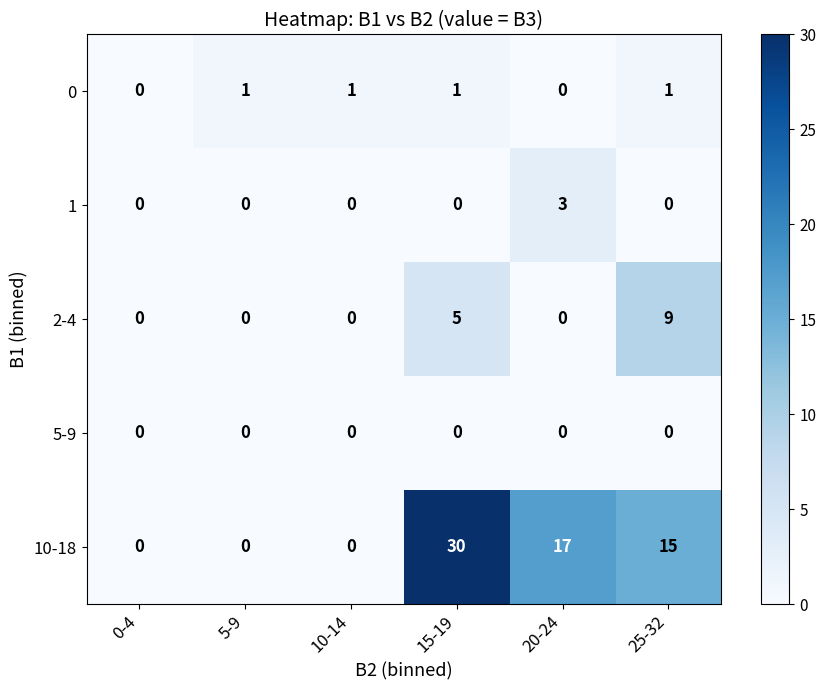

At how many categories does at least one series exceed 19?

1